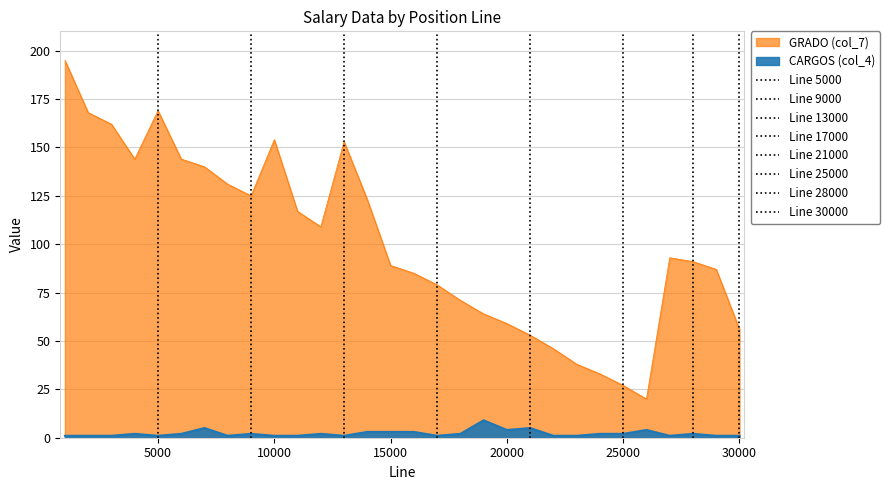

Which series has the largest range (max minus min)?

GRADO (col_7)